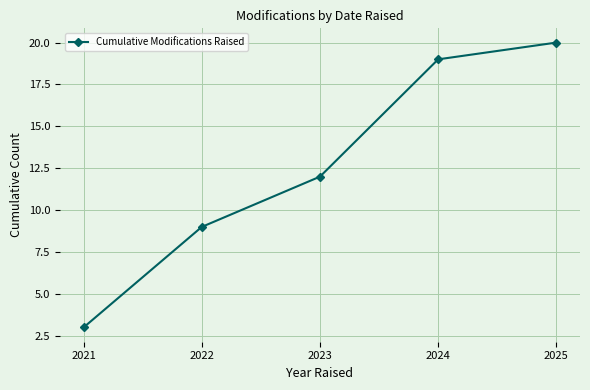

What is the difference between the second highest and minimum values?

16